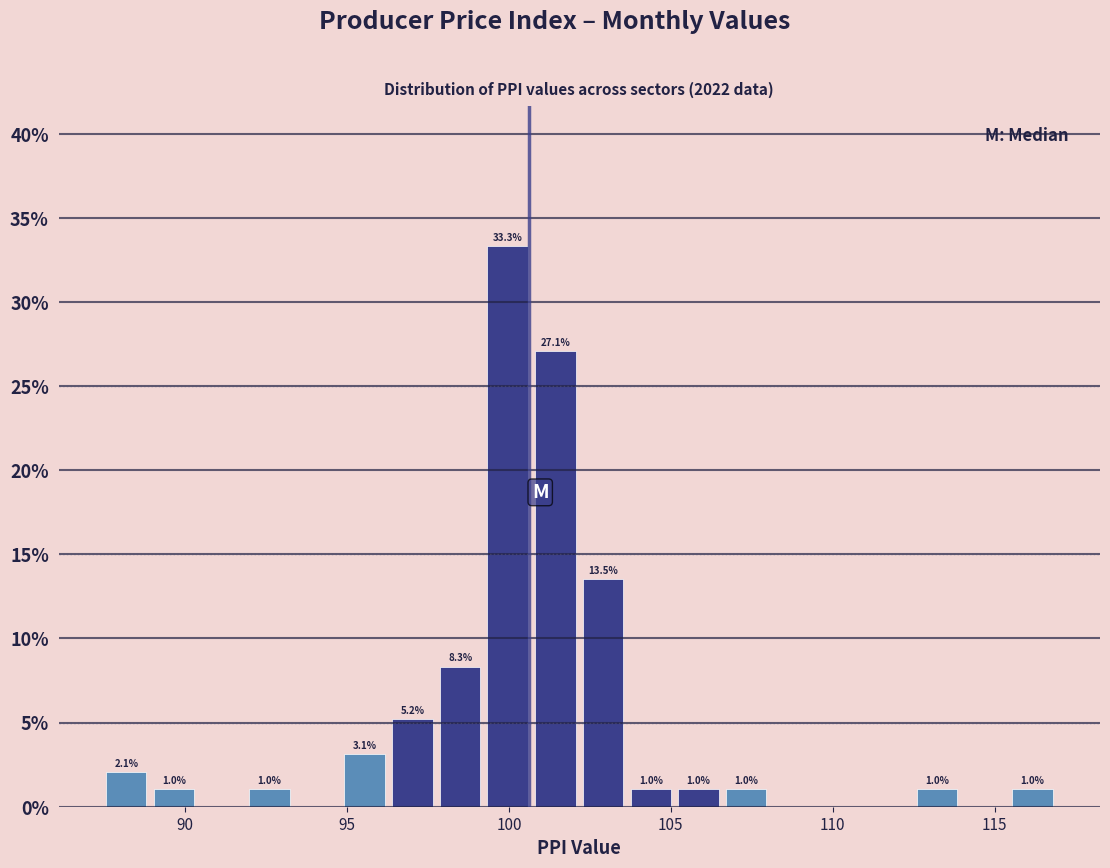

Read against the x-axis, roughly where is the centre of the tallest bar?

100.0